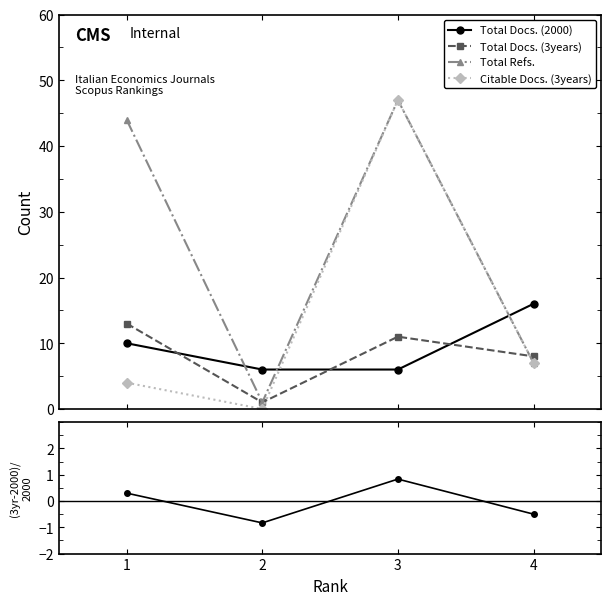

Does the chart have visible grid lines?

No